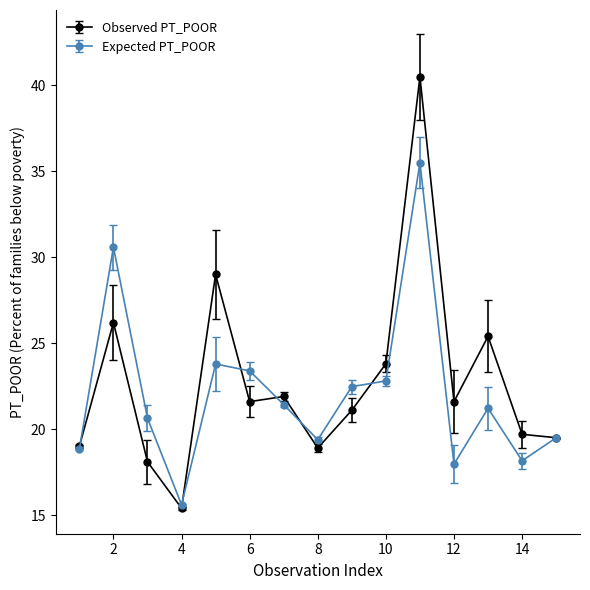

What is the value of the Observed PT_POOR point at the 6th from the left?

21.6